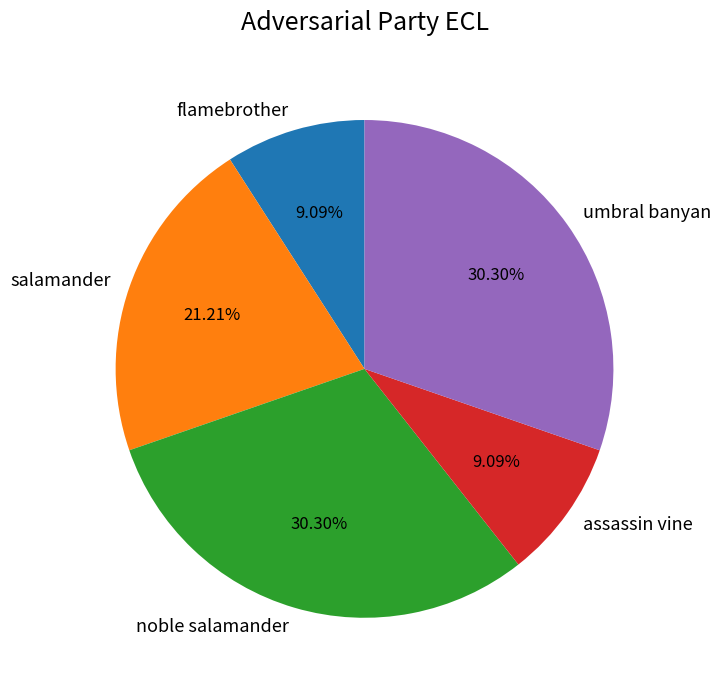

Is assassin vine the majority of the pie?

No